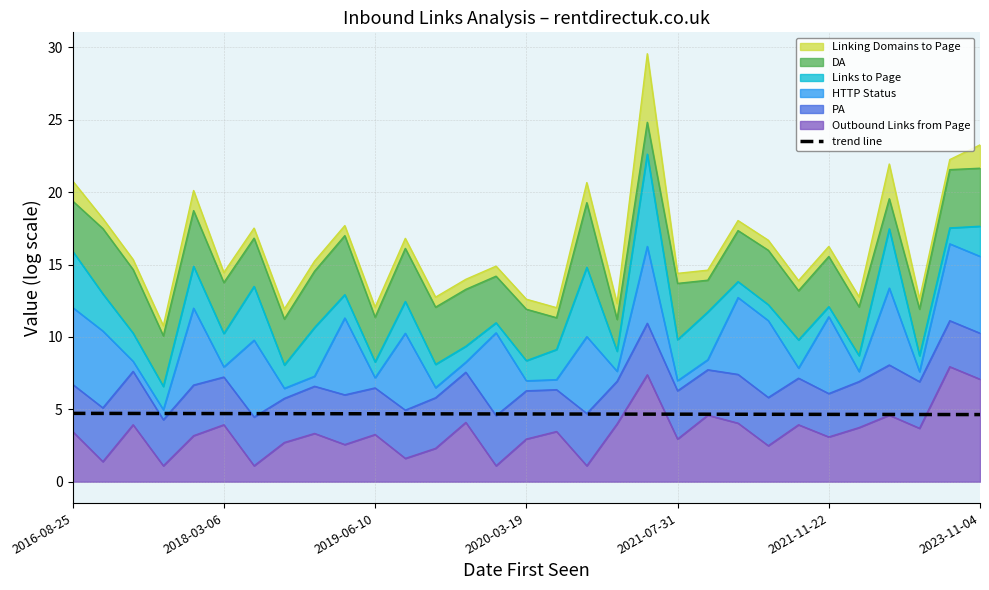

What is the highest value of the trend line series?

4.7